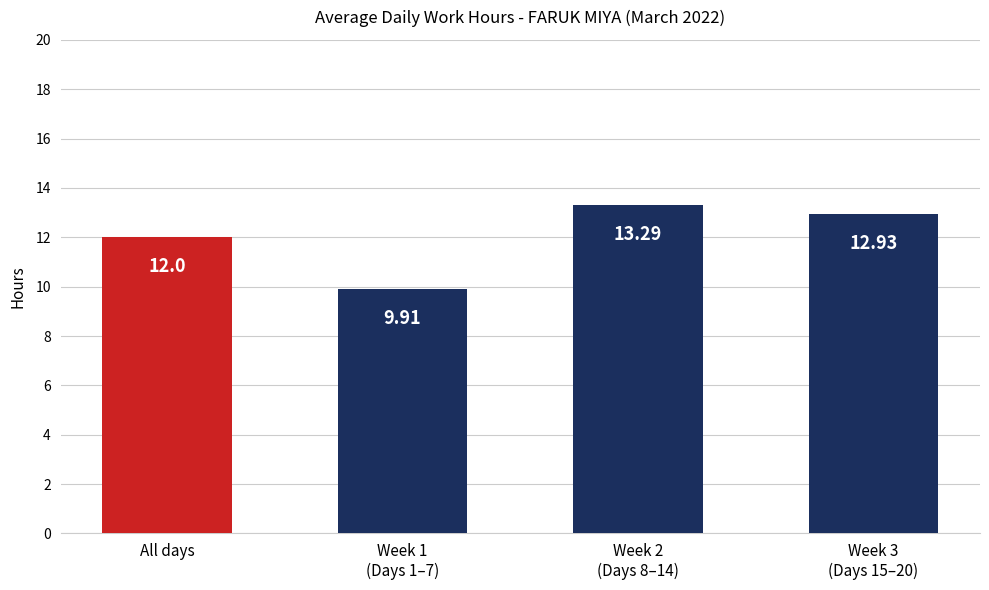

Between Week 2
(Days 8–14) and All days, which is larger?

Week 2
(Days 8–14)